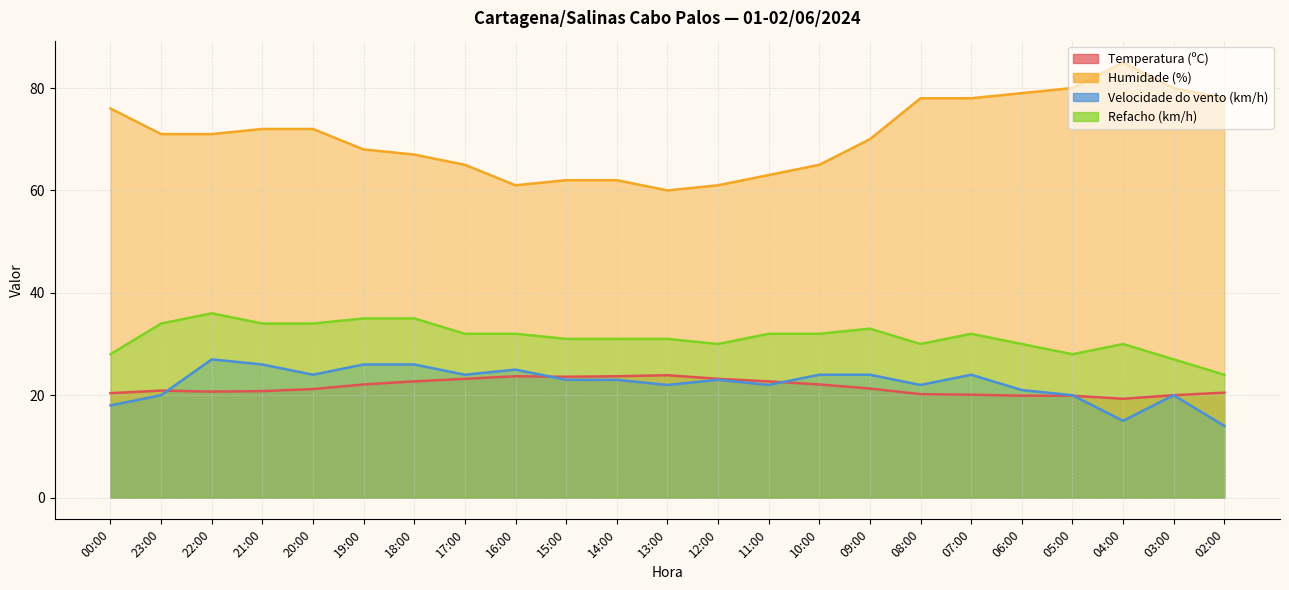

Reading left to right, what are all the values shown in this chart?

Temperatura (ºC): 20.4	20.9	20.7	20.8	21.2	22.1	22.7	23.2	23.7	23.6	23.7	23.9	23.2	22.7	22.1	21.3	20.2	20.1	19.9	19.9	19.3	20.0	20.5
Humidade (%): 76.0	71.0	71.0	72.0	72.0	68.0	67.0	65.0	61.0	62.0	62.0	60.0	61.0	63.0	65.0	70.0	78.0	78.0	79.0	80.0	85.0	80.0	78.0
Velocidade do vento (km/h): 18.0	20.0	27.0	26.0	24.0	26.0	26.0	24.0	25.0	23.0	23.0	22.0	23.0	22.0	24.0	24.0	22.0	24.0	21.0	20.0	15.0	20.0	14.0
Refacho (km/h): 28.0	34.0	36.0	34.0	34.0	35.0	35.0	32.0	32.0	31.0	31.0	31.0	30.0	32.0	32.0	33.0	30.0	32.0	30.0	28.0	30.0	27.0	24.0